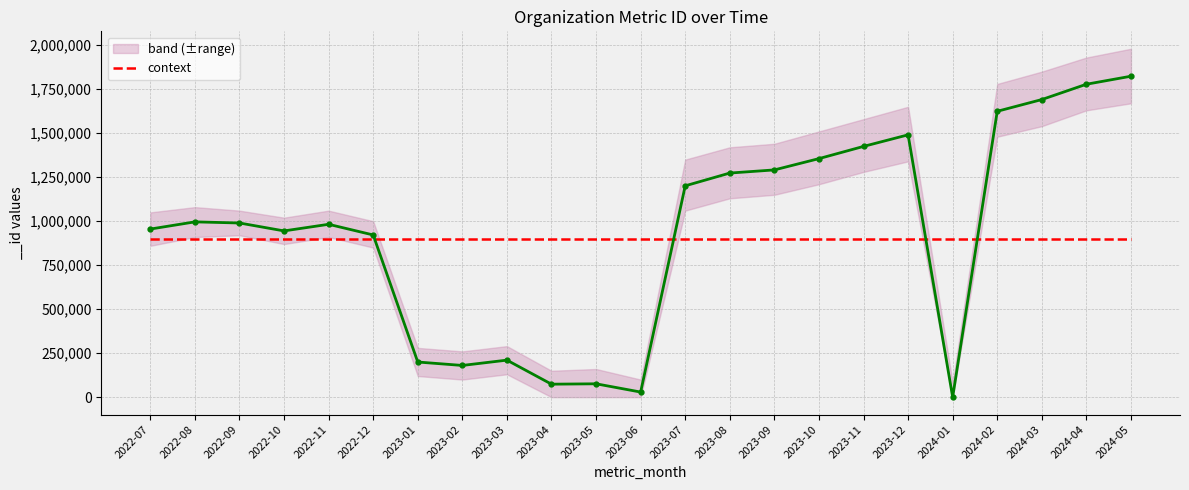

Count the number of categories in the chart.

23